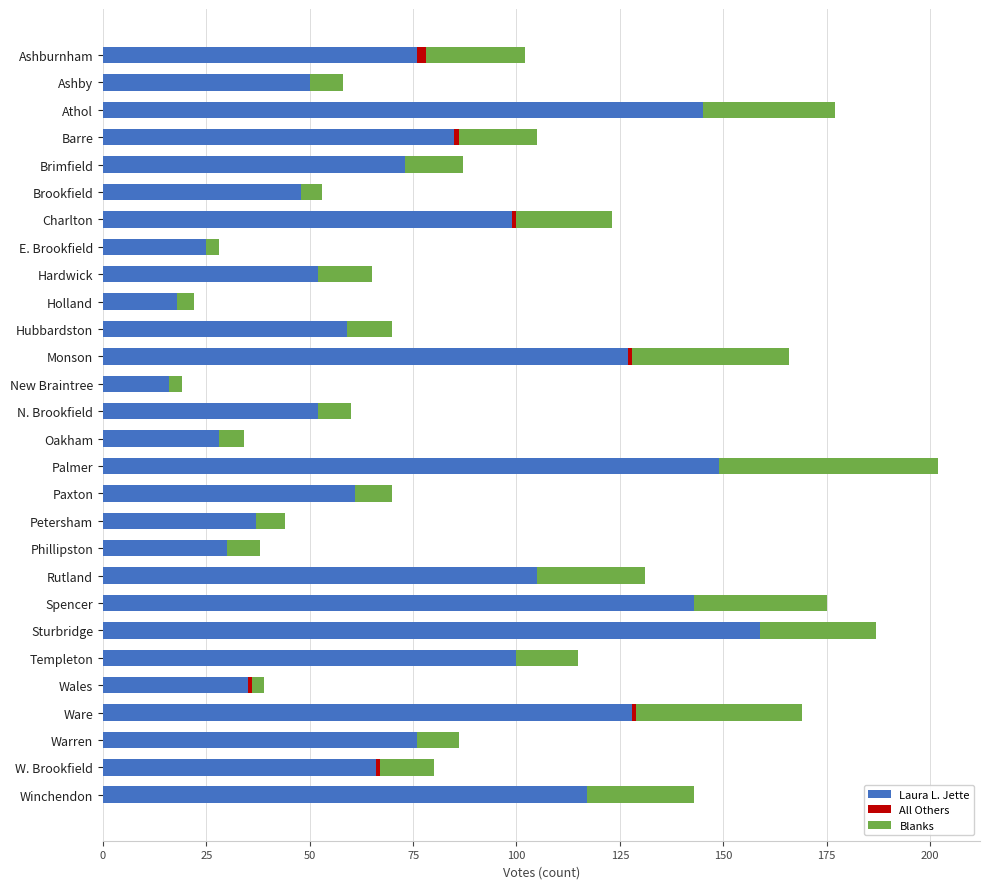

Which category has the highest value in the Laura L. Jette series?

Sturbridge